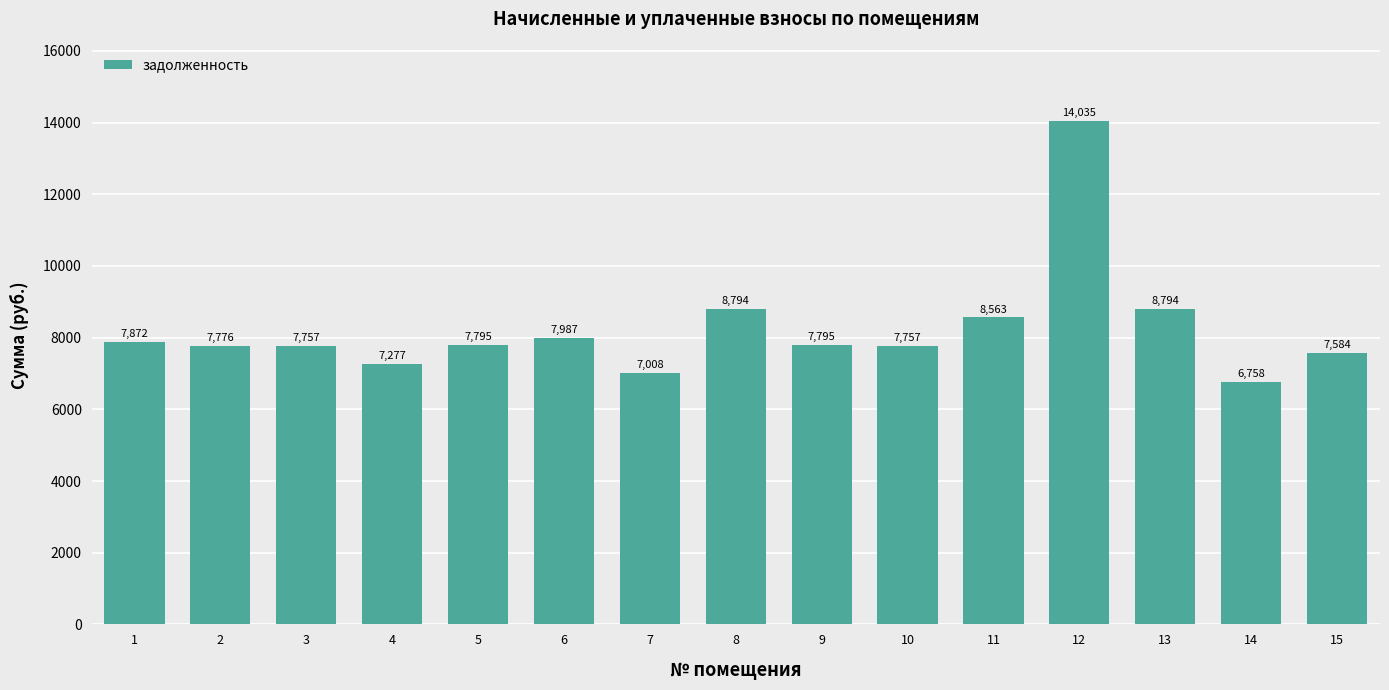

The value at 3 is 7756.8. True or false?

True